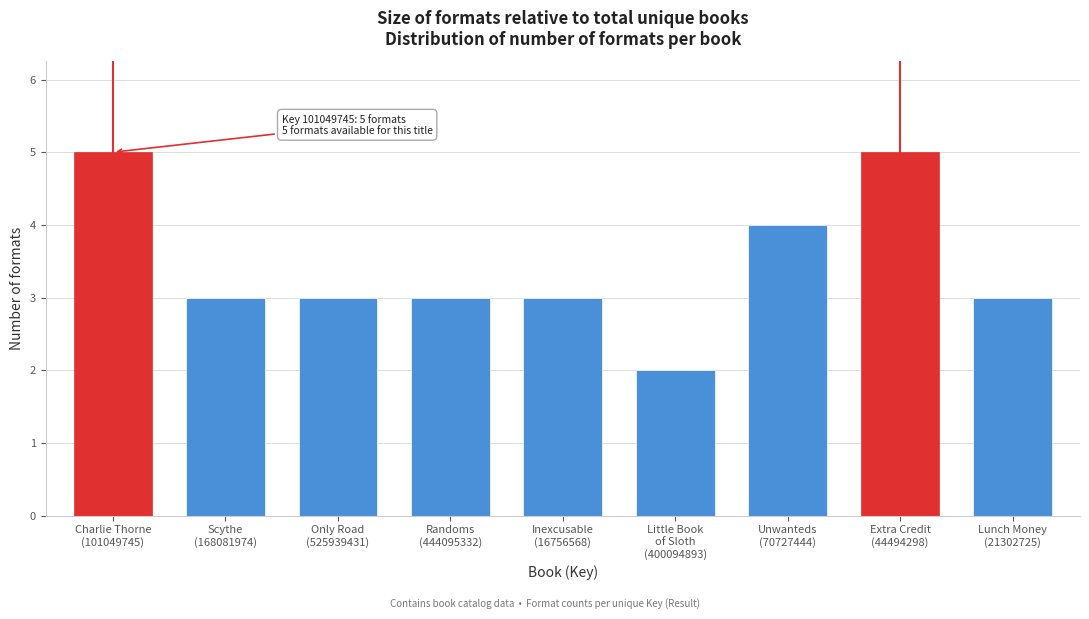

Reading right to left, list all the values displayed in this chart.

3	5	4	2	3	3	3	3	5